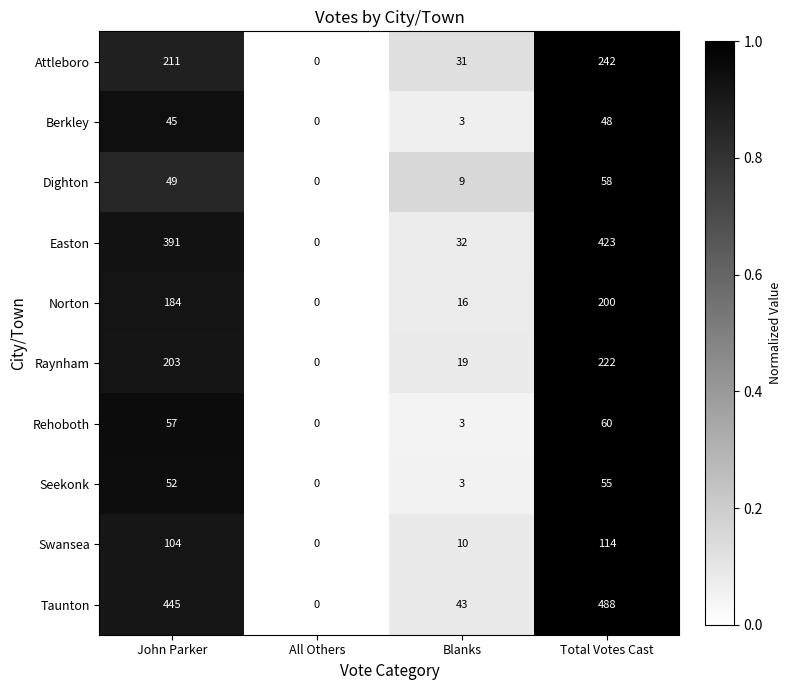

Is it true that Attleboro equals 31 at Blanks?

True